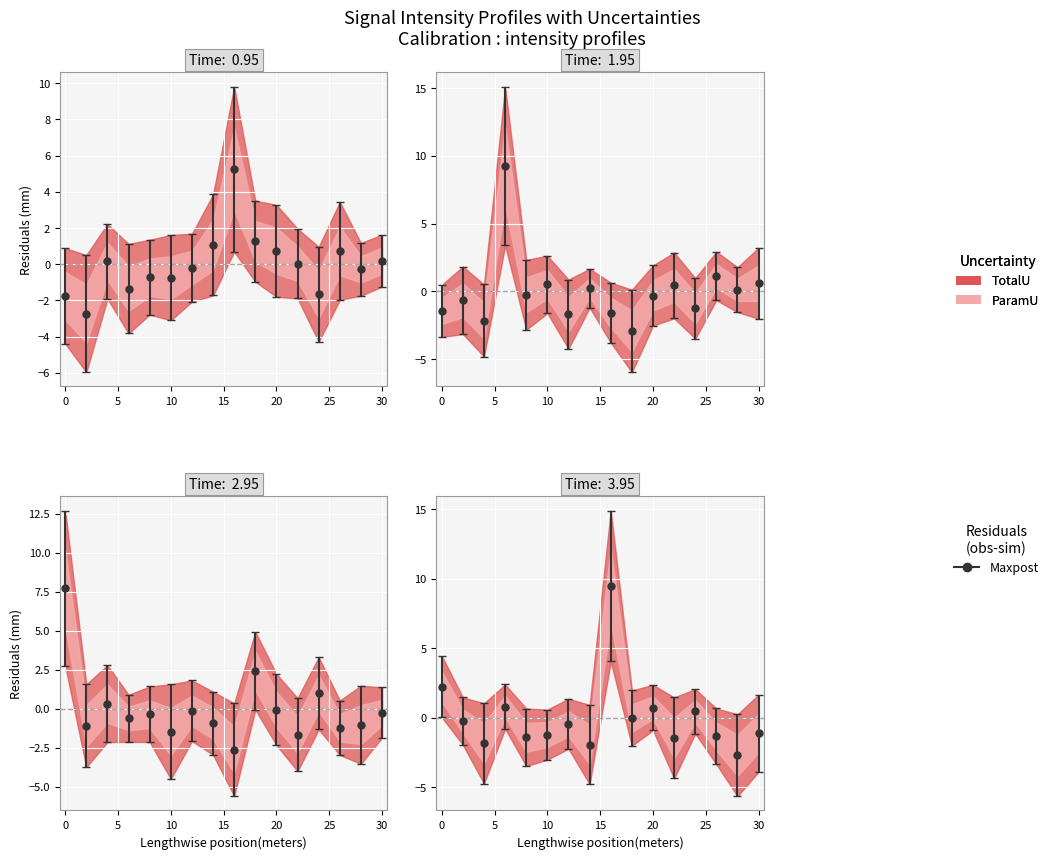

At which category is the sum across all series the highest?

16